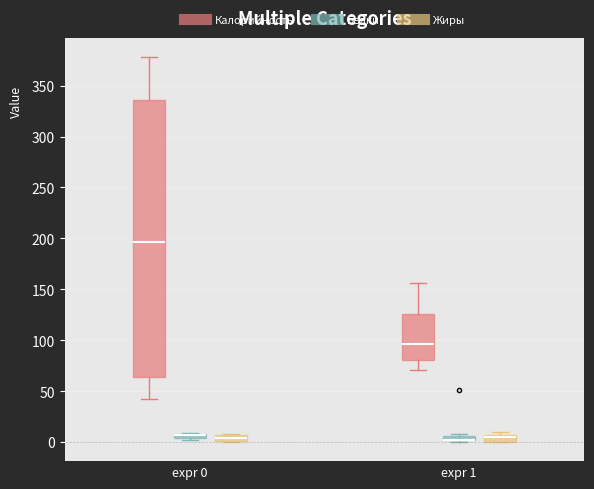

Comparing the boxes themselves (not the whiskers), which one is the tallest?

expr 0 (Калорийность)